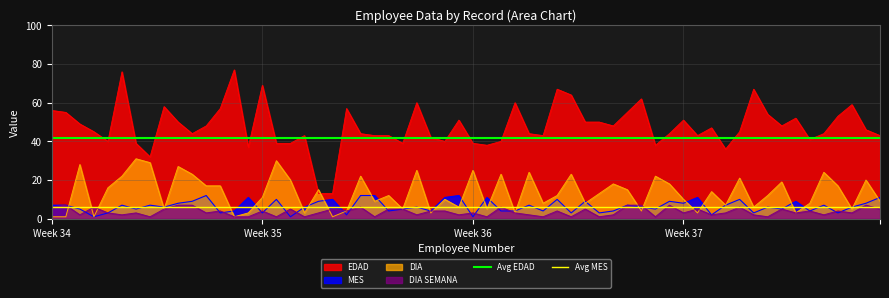

What is the value of the Avg MES point at the 1st from the left?

6